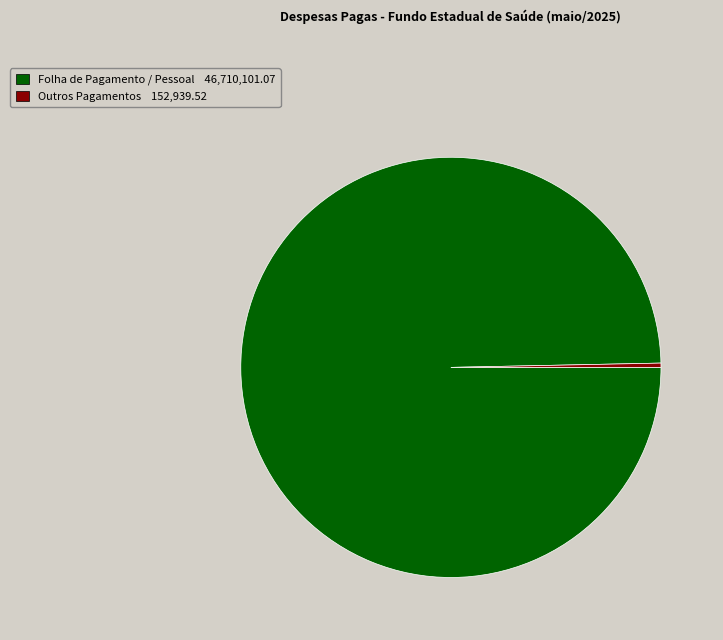

Is there any slice that represents more than half of the pie?

Yes